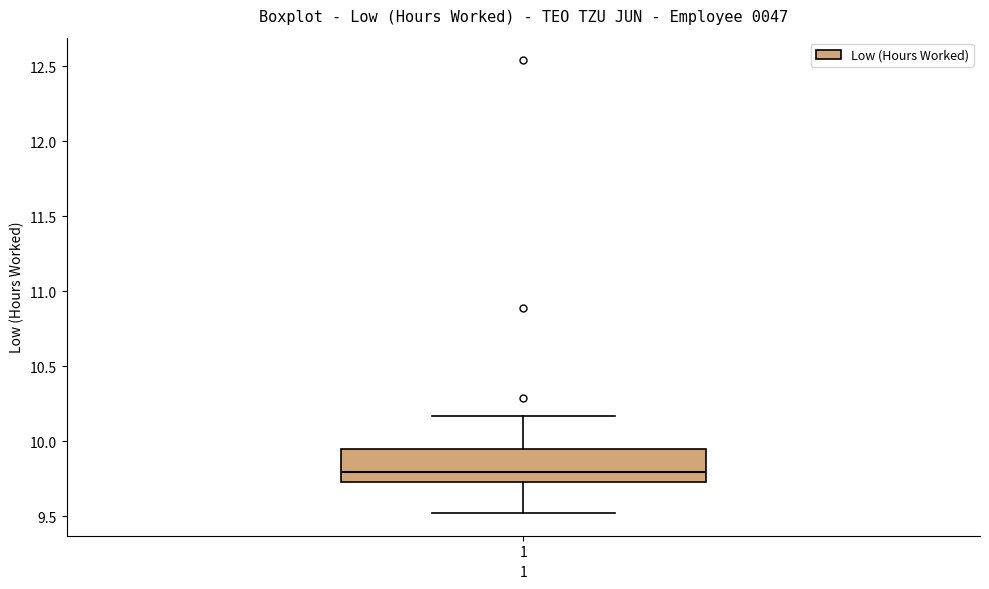

Read this box plot against the y-axis: the position of the median line, the range covered by the box, and the ends of both whiskers. The values are not printed on the chart, so give them approximately, as read against the axis.

median 9.80, box 9.75 to 9.95, whiskers 9.50 to 10.15